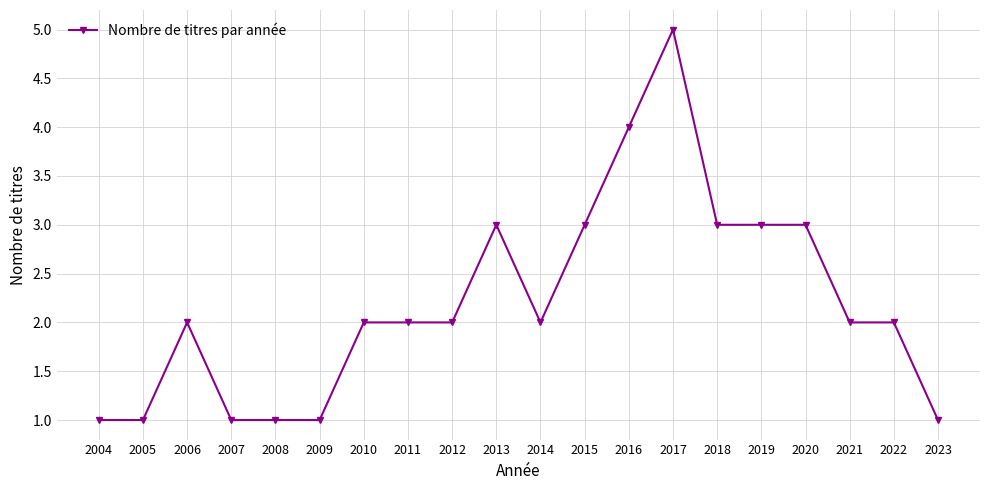

What is the minimum value shown in the chart?

1